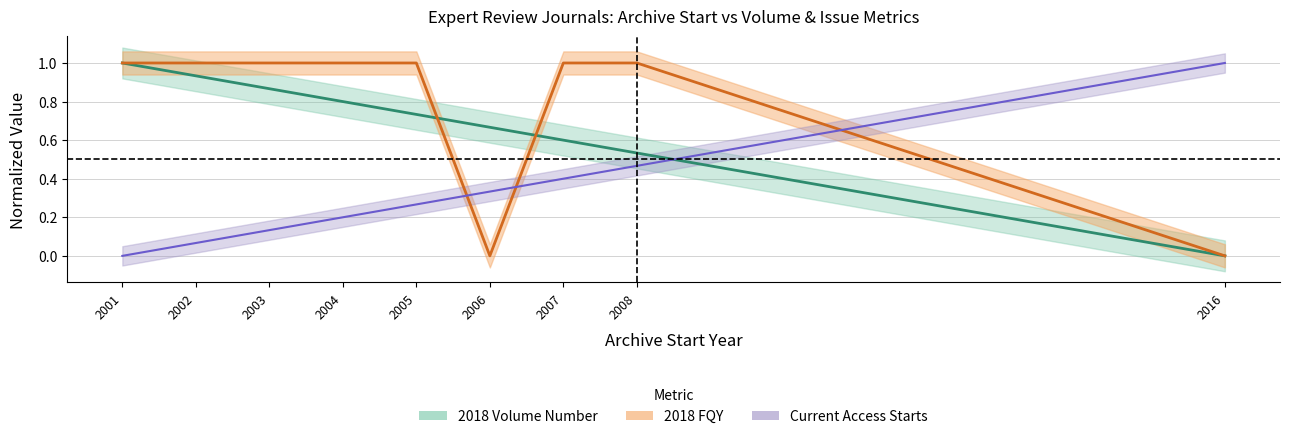

Rank the series by their maximum value, from lowest to highest.

2018 FQY, Current Access Starts, 2018 Volume Number